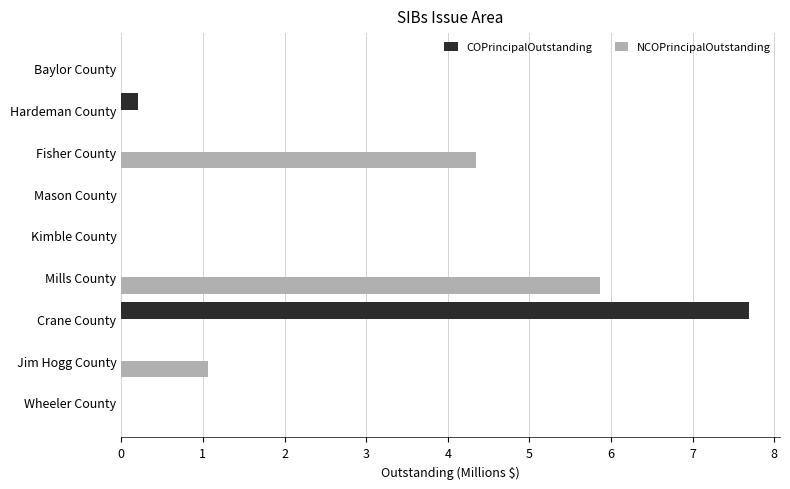

At which category does the chart reach its peak across all series?

Crane County